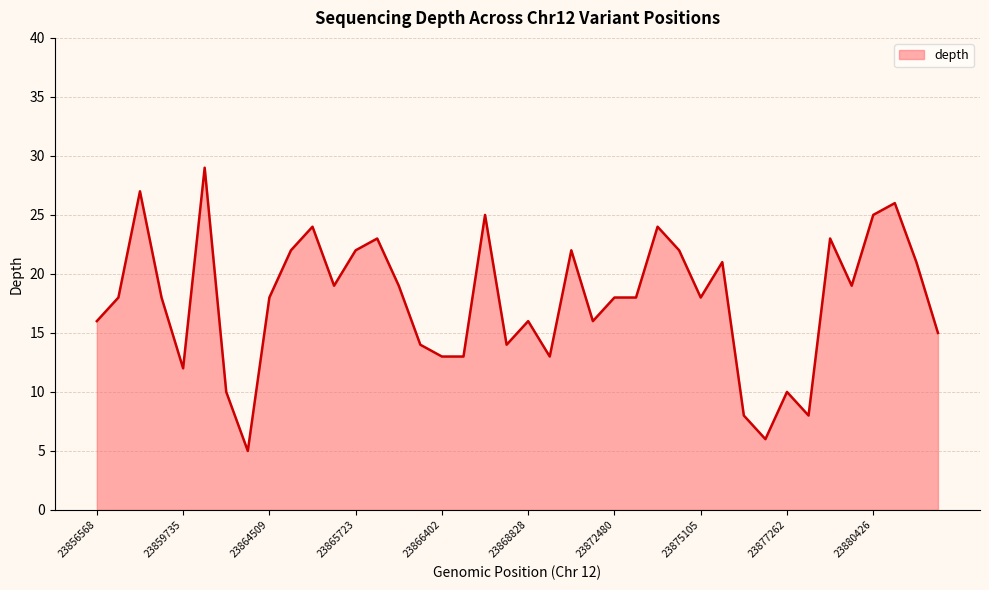

What is the minimum value shown in the chart?

5